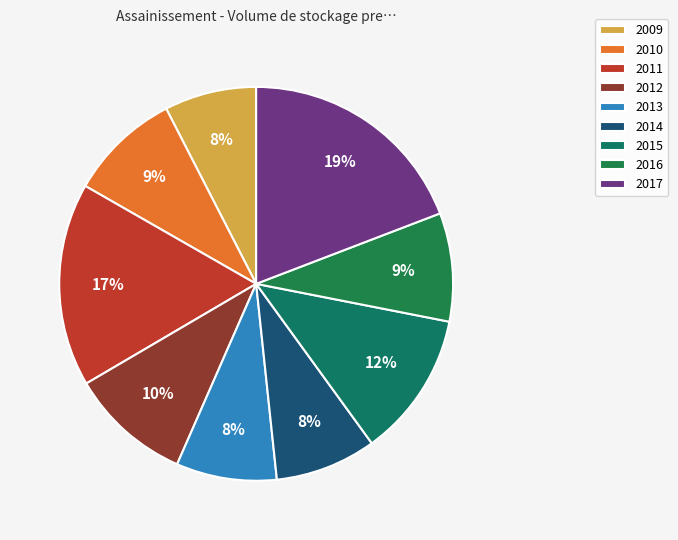

What is the change in value from 2011 to 2015?

-8886